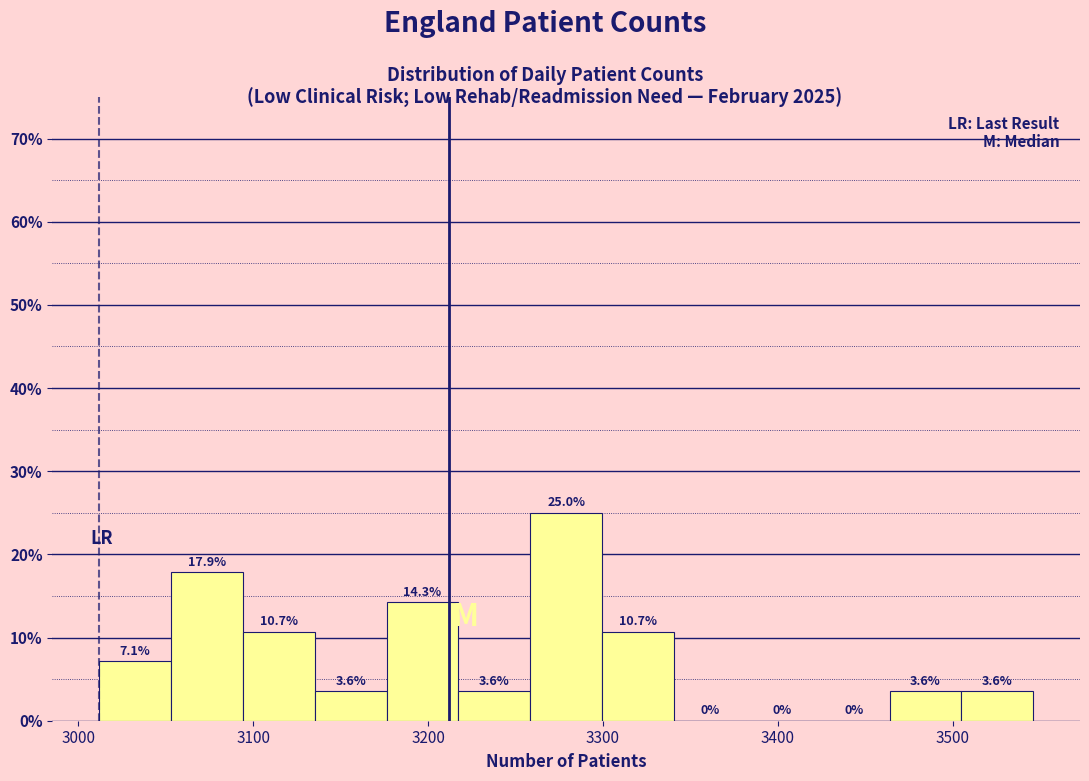

What is the height of the bar covering 3180 to 3220 on the x-axis? The bar edges are not printed on the chart, so give them approximately, as read against the axis.

14.3